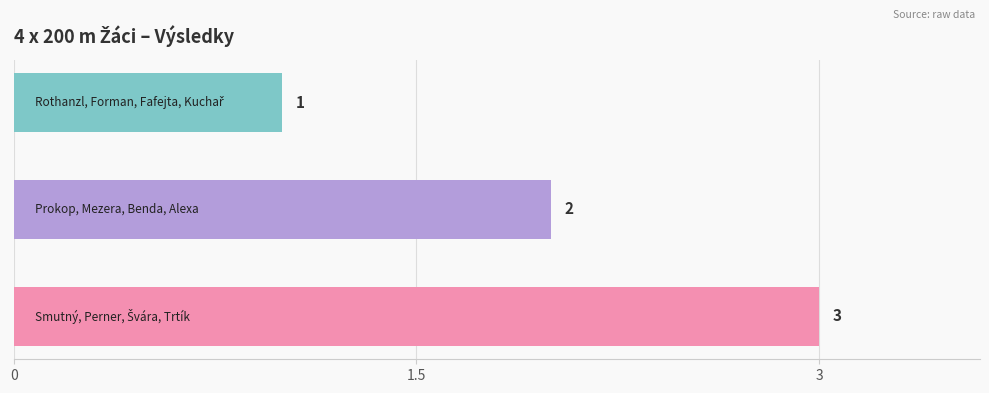

What is the maximum value shown in the chart?

3